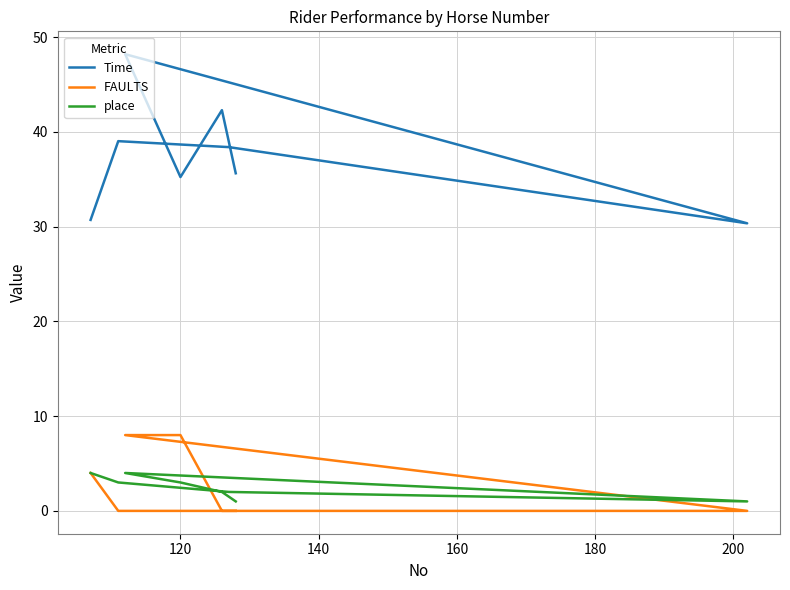

What is the greatest value displayed?

48.2